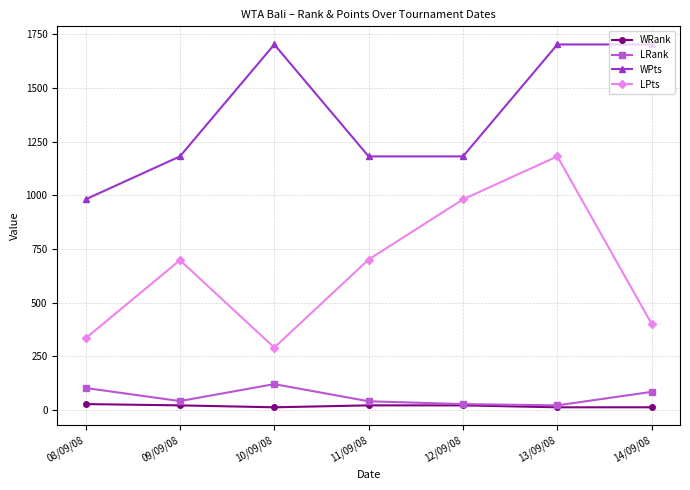

What is the maximum value shown in the chart?

1702